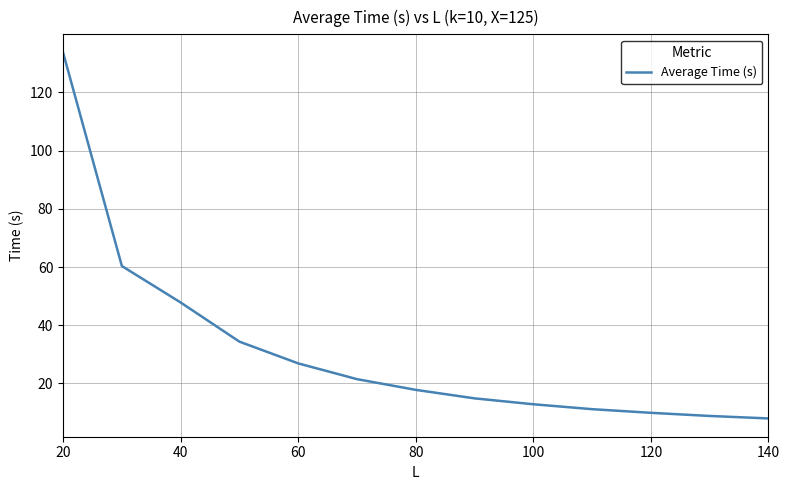

How many lines are shown in the chart?

1